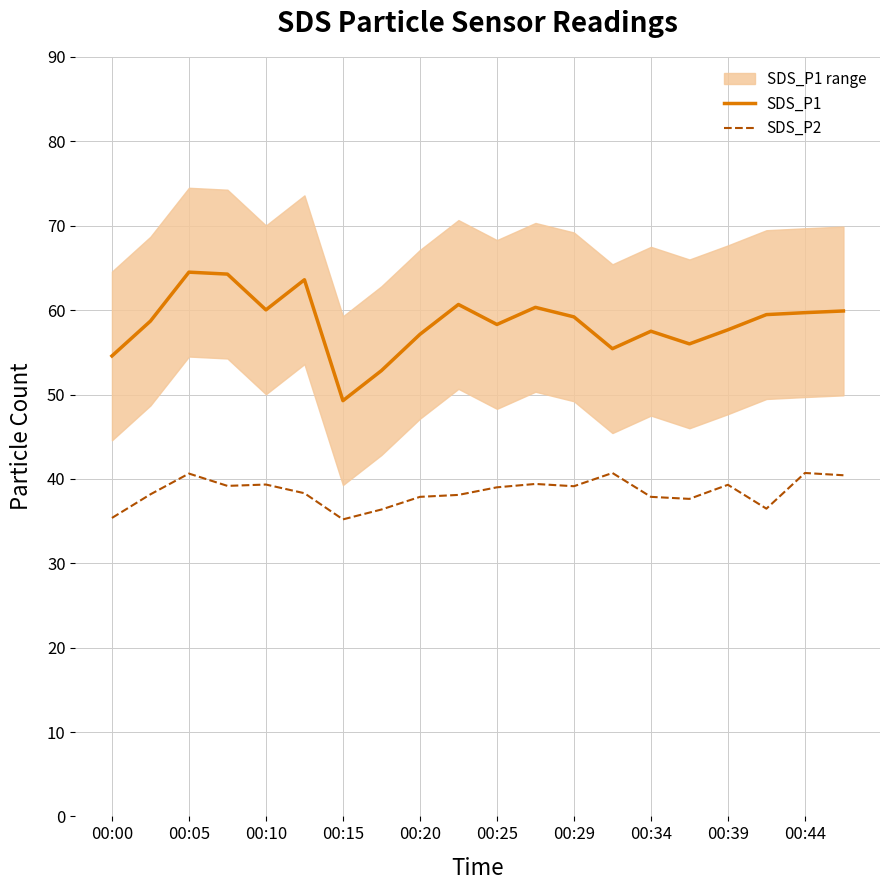

True or false: SDS_P1 and SDS_P2 intersect in this chart.

False